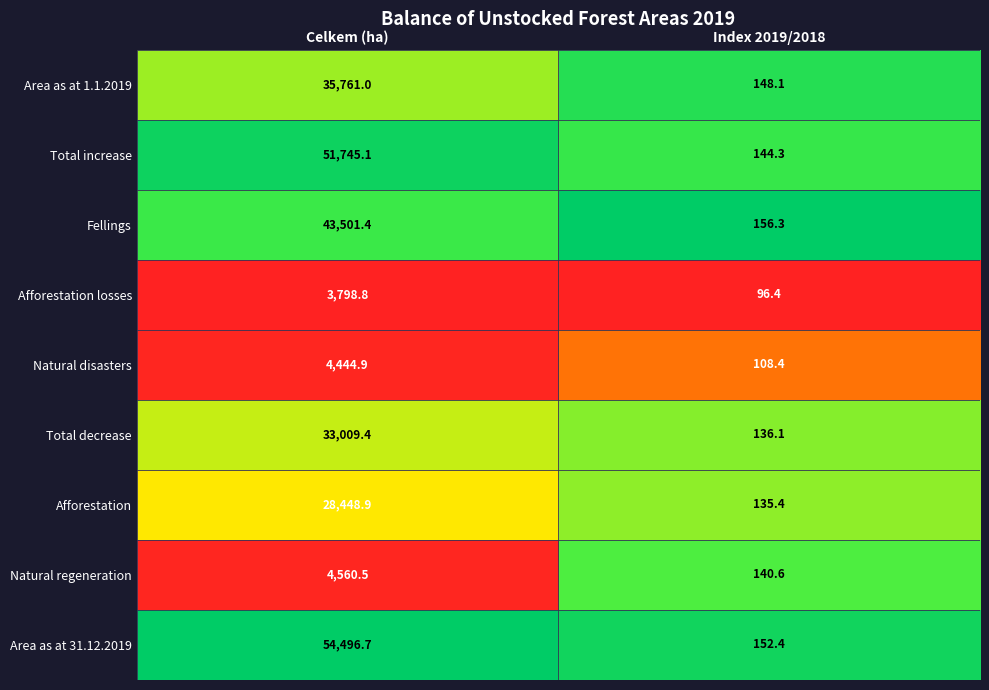

At which label is Afforestation losses closest to 1947?

Index 2019/2018